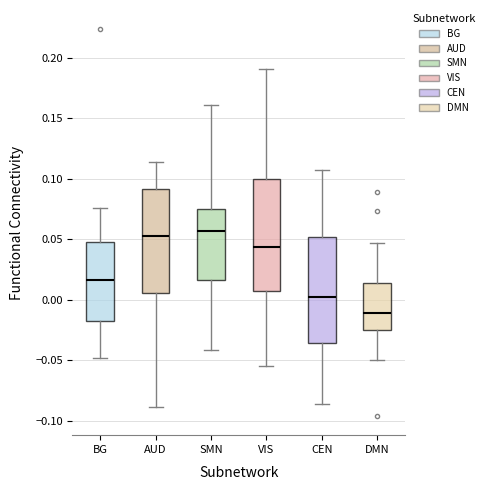

Which box is the tallest, from its lower edge to its upper edge?

VIS